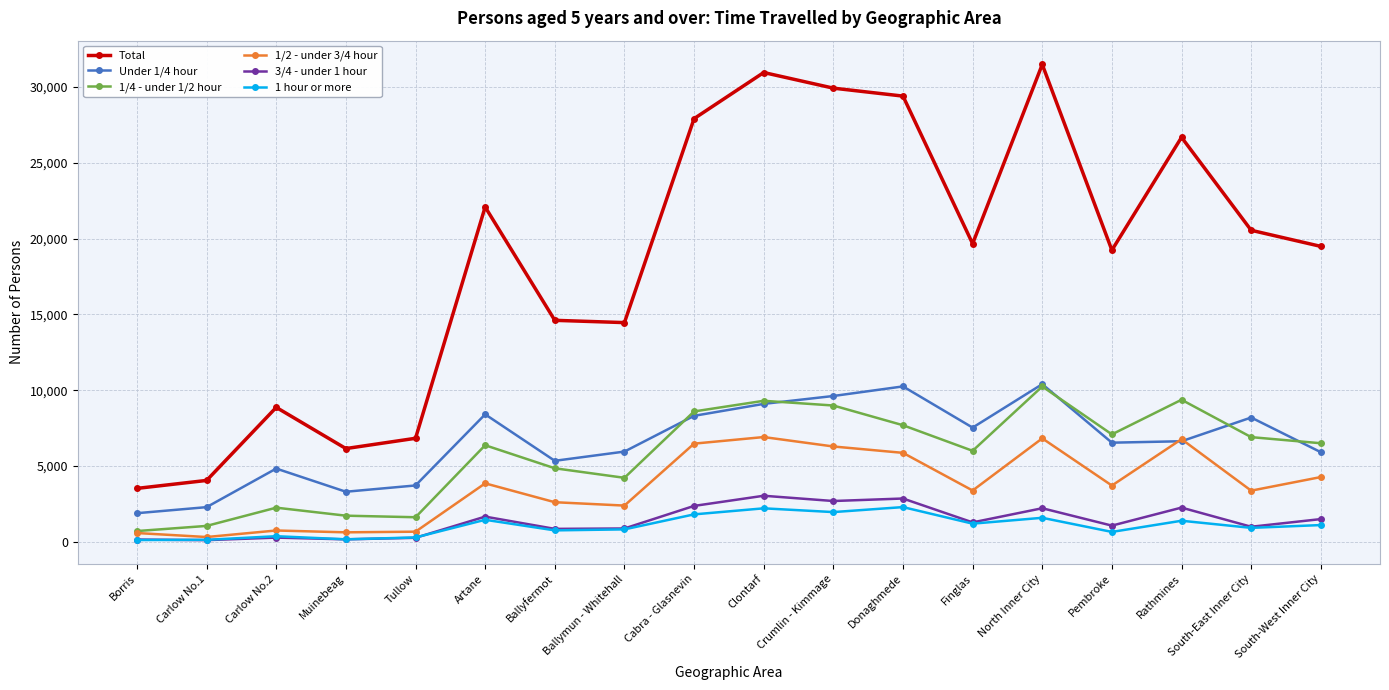

Between Muinebeag and Crumlin - Kimmage, which series saw the biggest shift?

Total